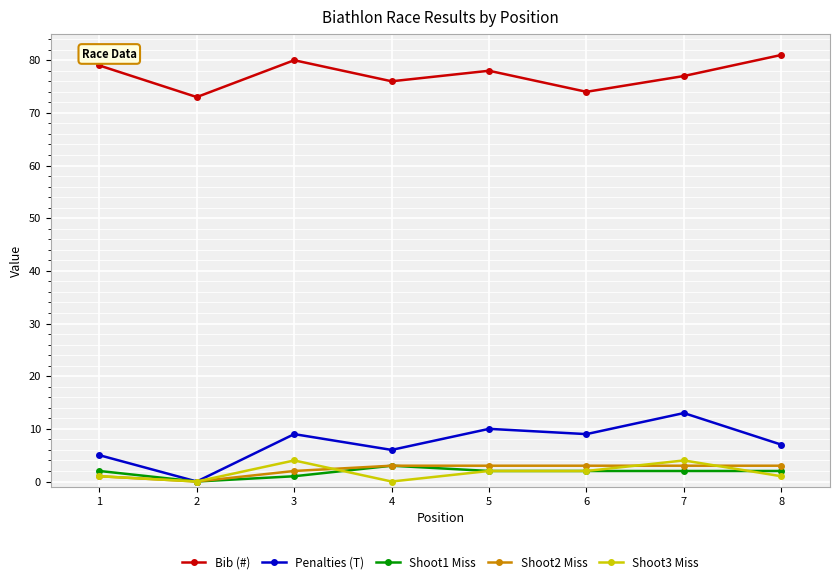

What is the difference between the highest and lowest values at 5?

76